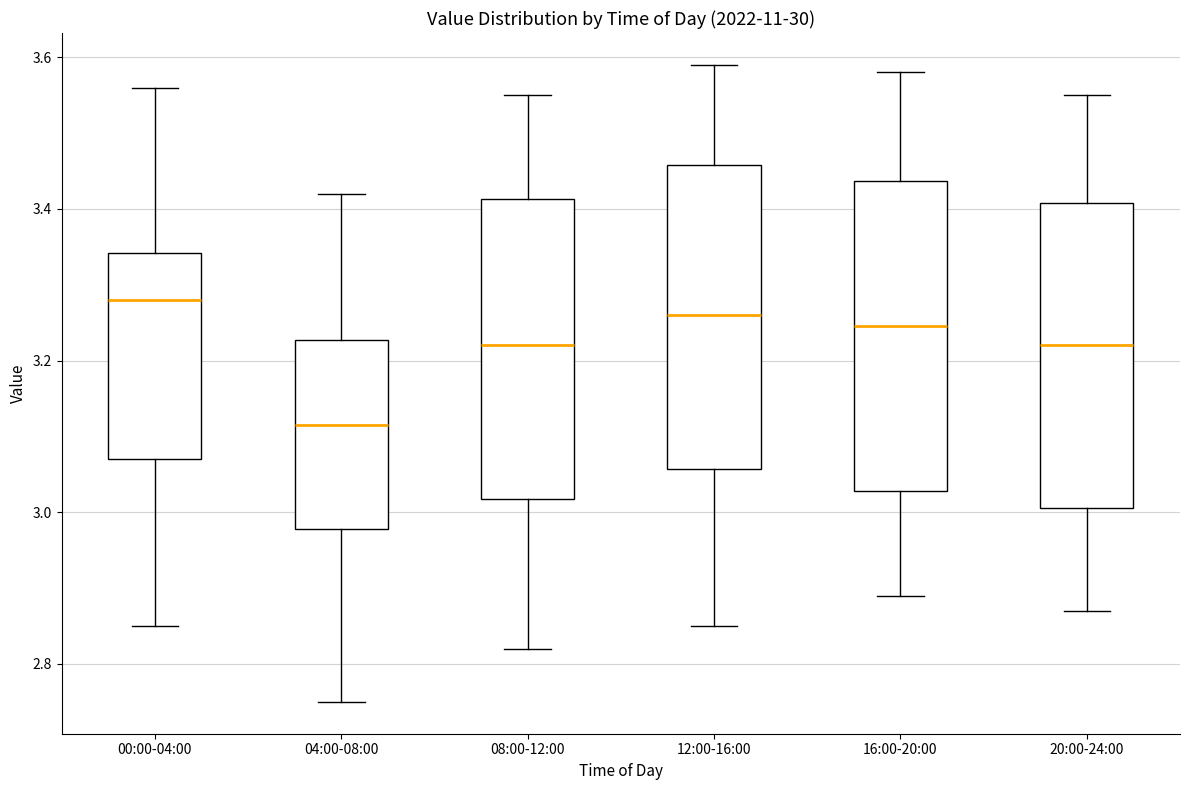

Reading left to right, read every box against the y-axis: the position of its median line, the range the box covers, and the ends of its whiskers. The values are not printed on the chart, so give them approximately, as read against the axis.

00:00-04:00: median 3.28, box 3.08 to 3.34, whiskers 2.86 to 3.56
04:00-08:00: median 3.12, box 2.98 to 3.22, whiskers 2.76 to 3.42
08:00-12:00: median 3.22, box 3.02 to 3.42, whiskers 2.82 to 3.56
12:00-16:00: median 3.26, box 3.06 to 3.46, whiskers 2.86 to 3.60
16:00-20:00: median 3.24, box 3.02 to 3.44, whiskers 2.90 to 3.58
20:00-24:00: median 3.22, box 3.00 to 3.40, whiskers 2.88 to 3.56